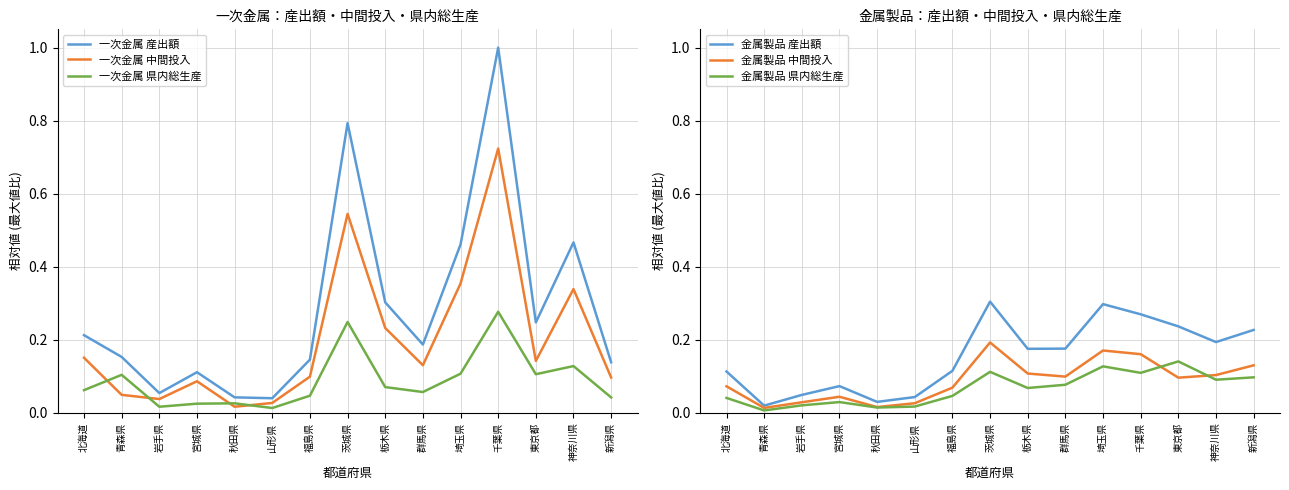

What is the approximate value of 金属製品 中間投入 at 神奈川県?

0.1